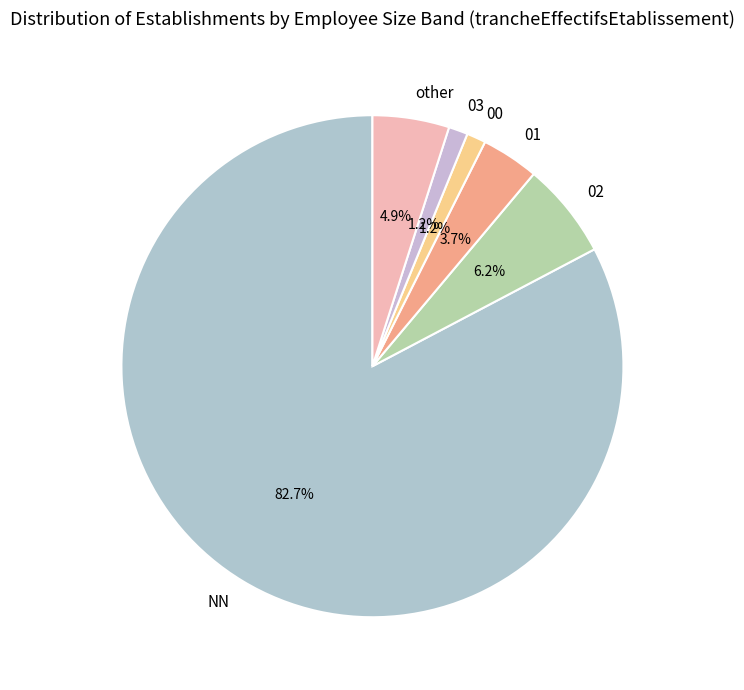

What portion of the pie excludes 02?

93.8%